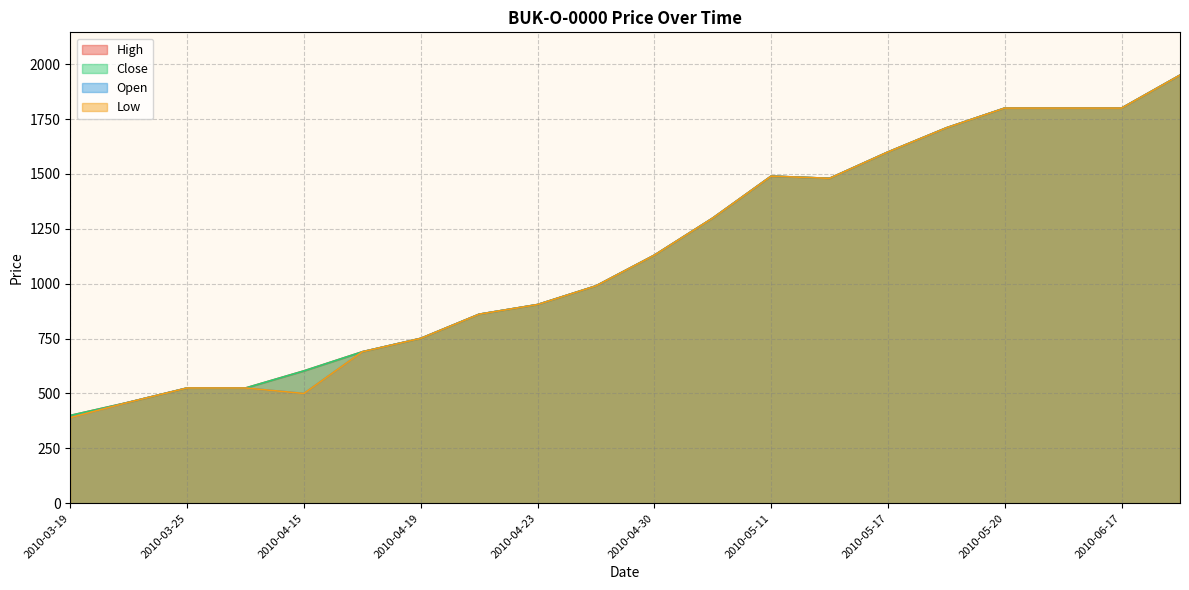

The Close series shows 1130 at 2010-04-30. True or false?

True